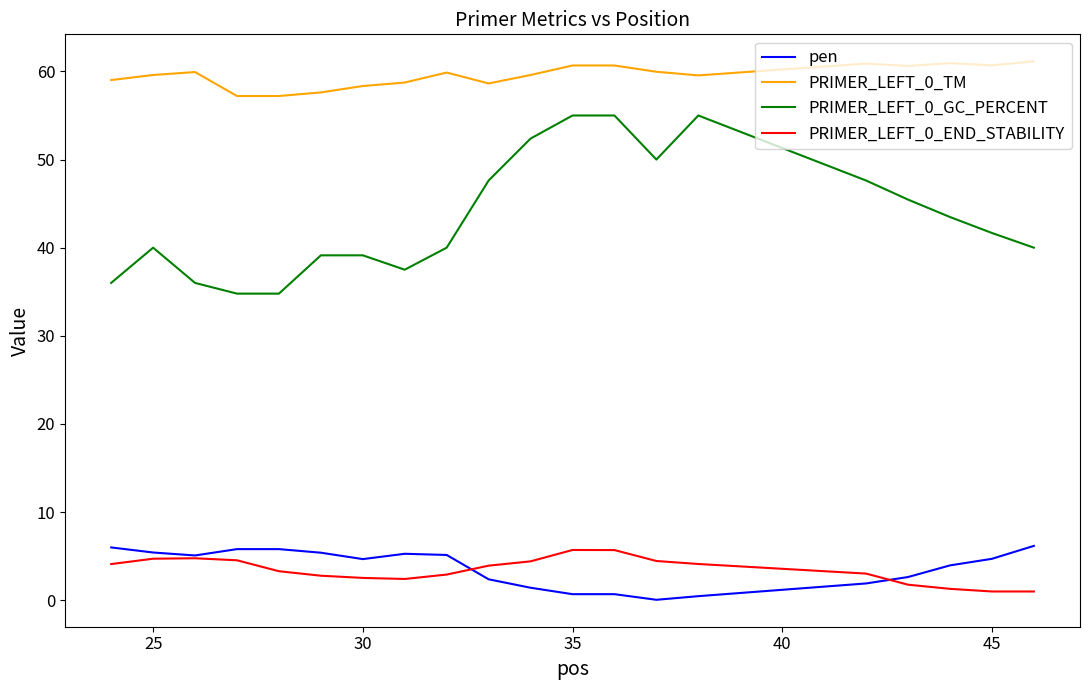

What is the difference between the second highest and second lowest values in the PRIMER_LEFT_0_END_STABILITY series?

4.7